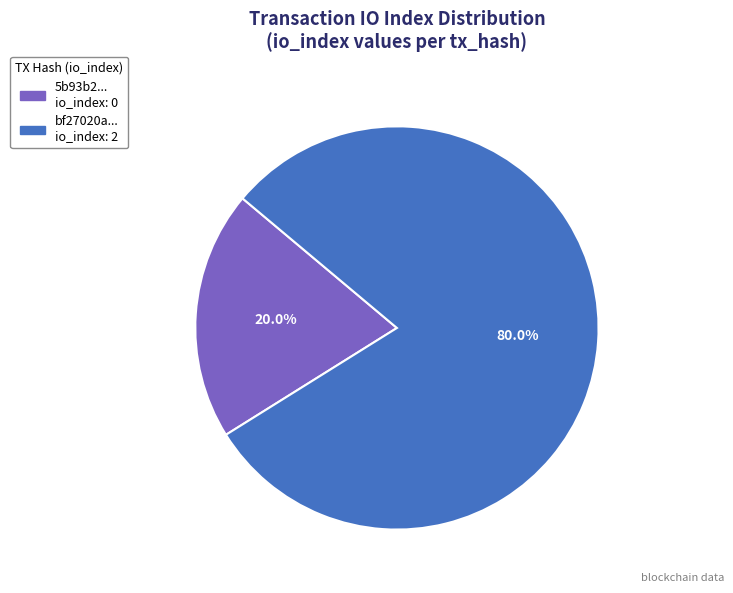

Is there any slice that represents more than half of the pie?

Yes